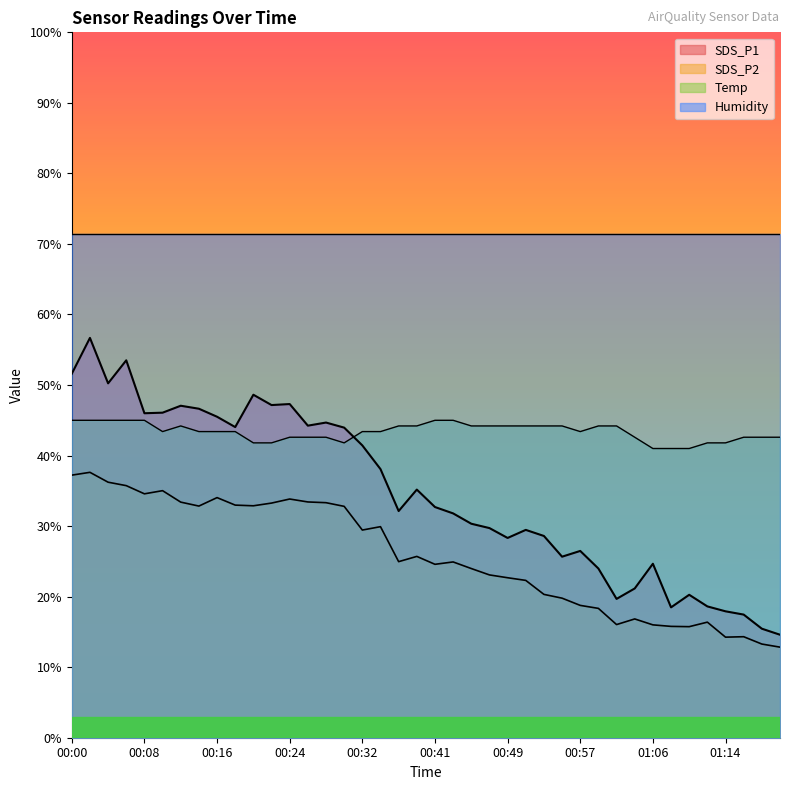

How many data points in Temp are less than 43?

15